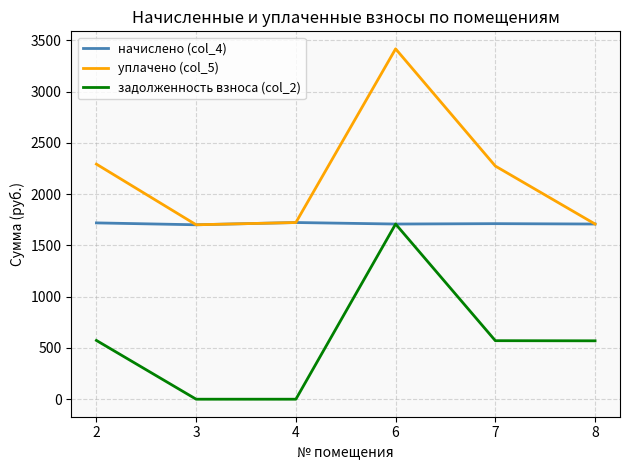

List the series in order of their overall mean, lowest first.

задолженность взноса (col_2), начислено (col_4), уплачено (col_5)